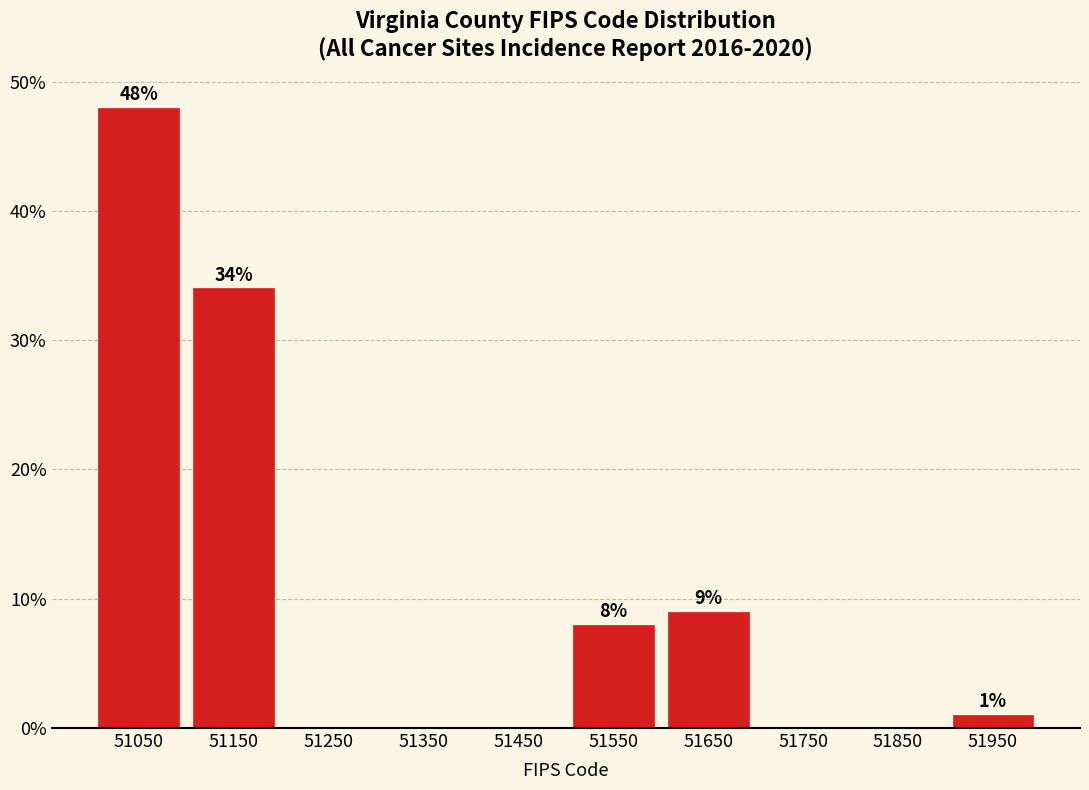

Over which range of the x-axis is the bar tallest?

51000 to 51100